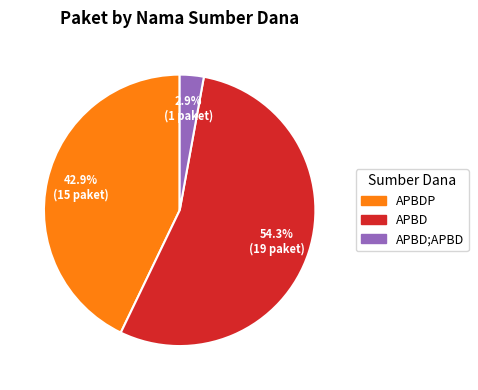

Is there any slice that represents more than half of the pie?

Yes